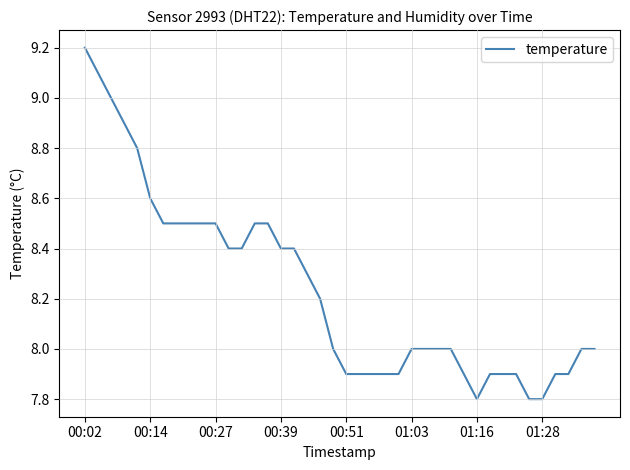

What is the difference between the maximum and minimum values?

1.4